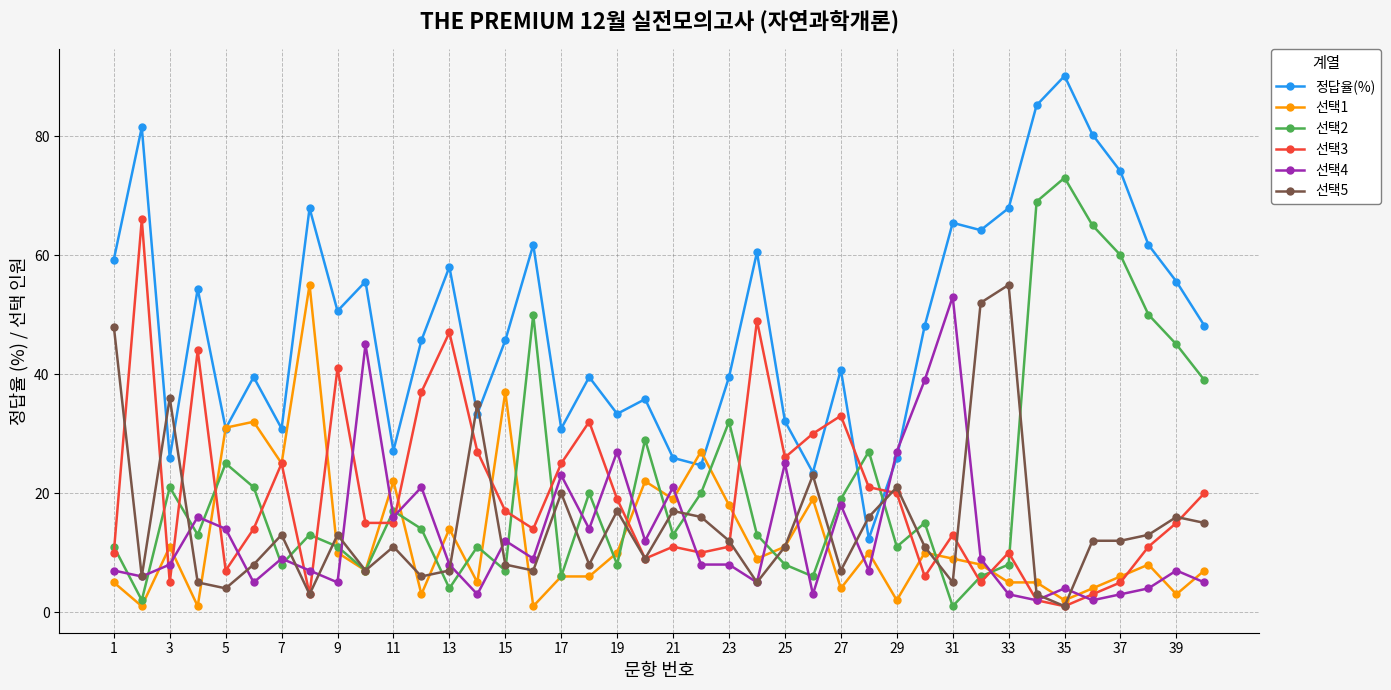

Which series has the largest total across all categories?

정답율(%)